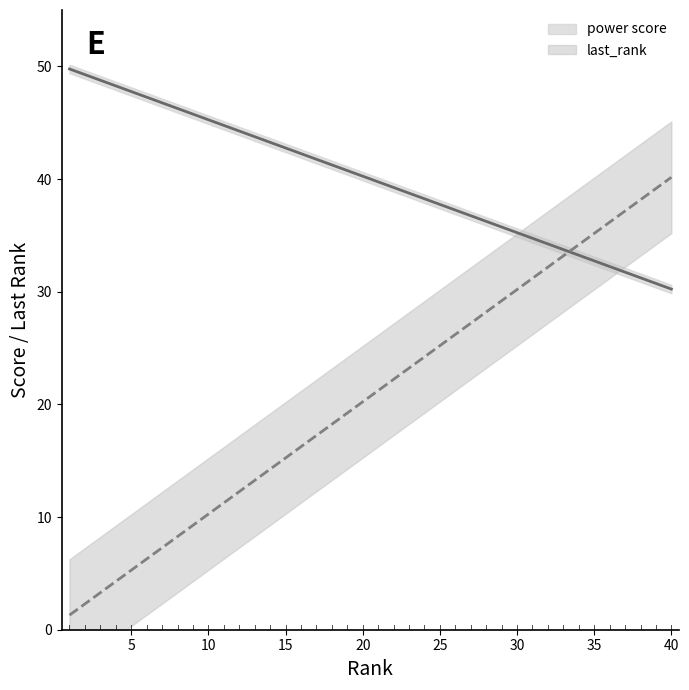

Is the value of last_rank at 31 greater than the value of power score at 2?

No